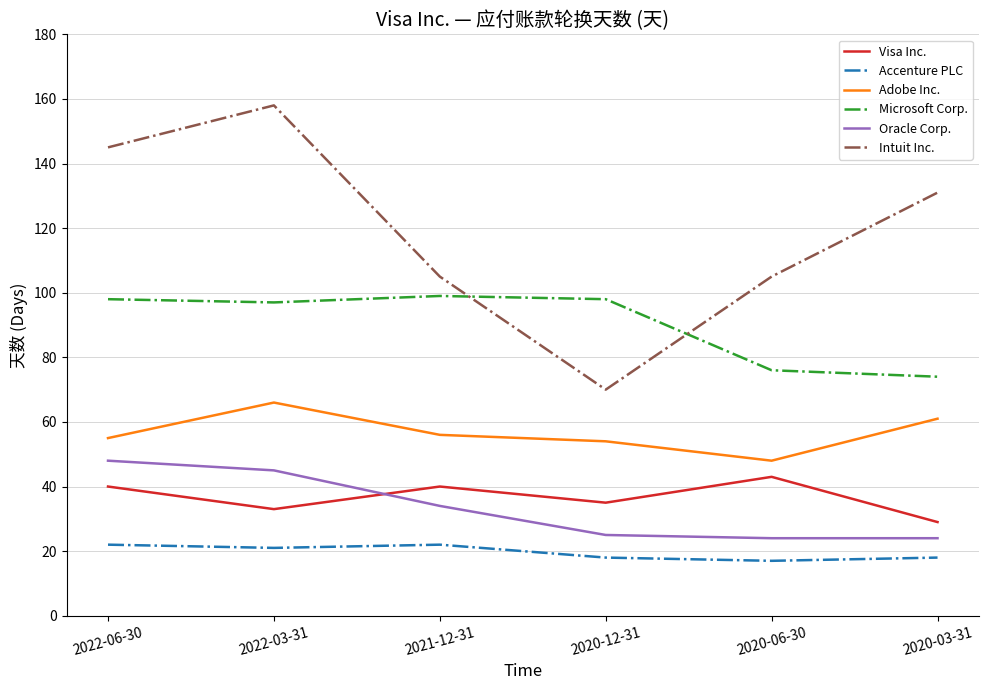

List the series in order of their peak value, highest first.

Intuit Inc., Microsoft Corp., Adobe Inc., Oracle Corp., Visa Inc., Accenture PLC